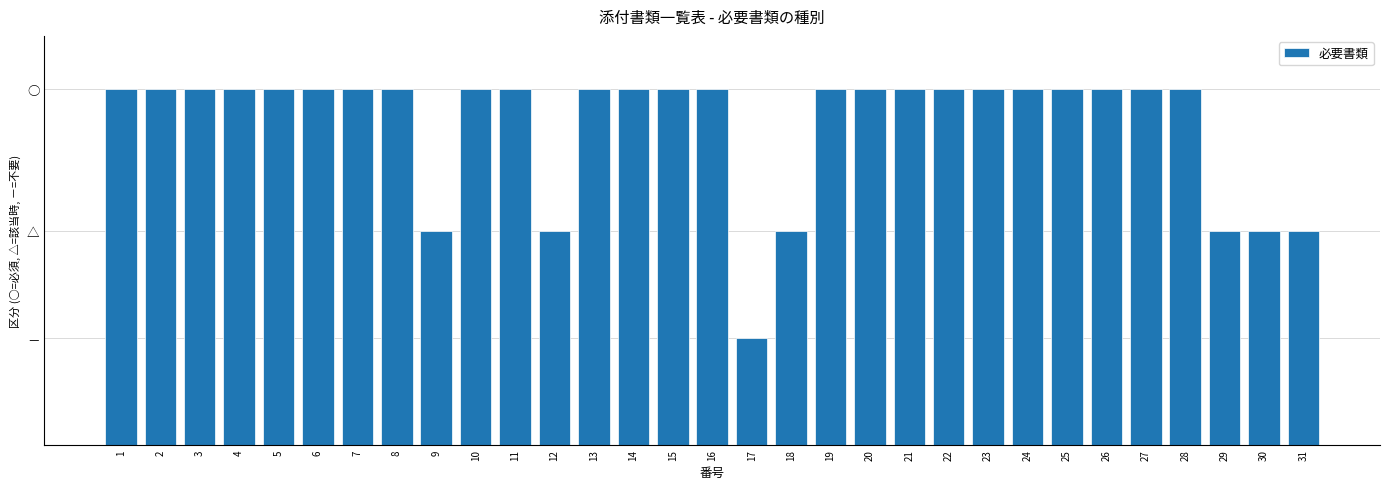

Are the bars horizontal?

No